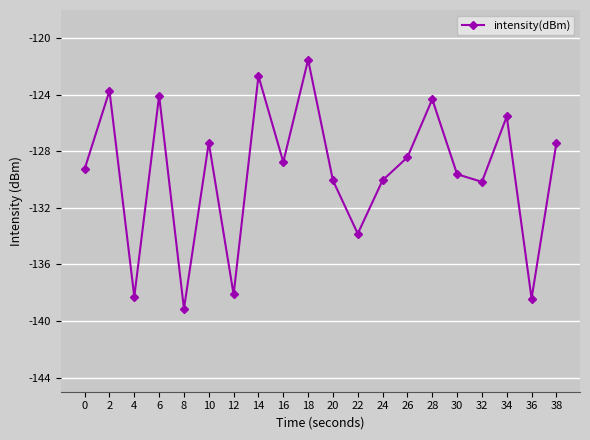

What is the value of the 10th point from the left?

-121.5